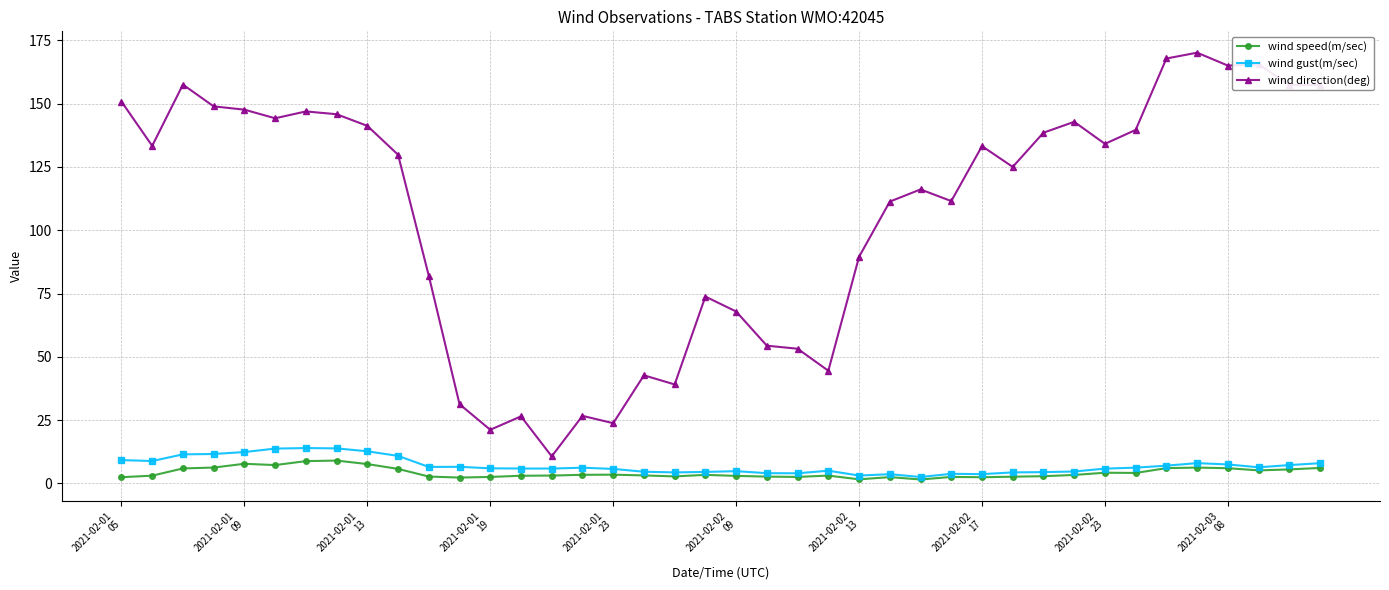

True or false: wind speed(m/sec) and wind direction(deg) intersect in this chart.

False